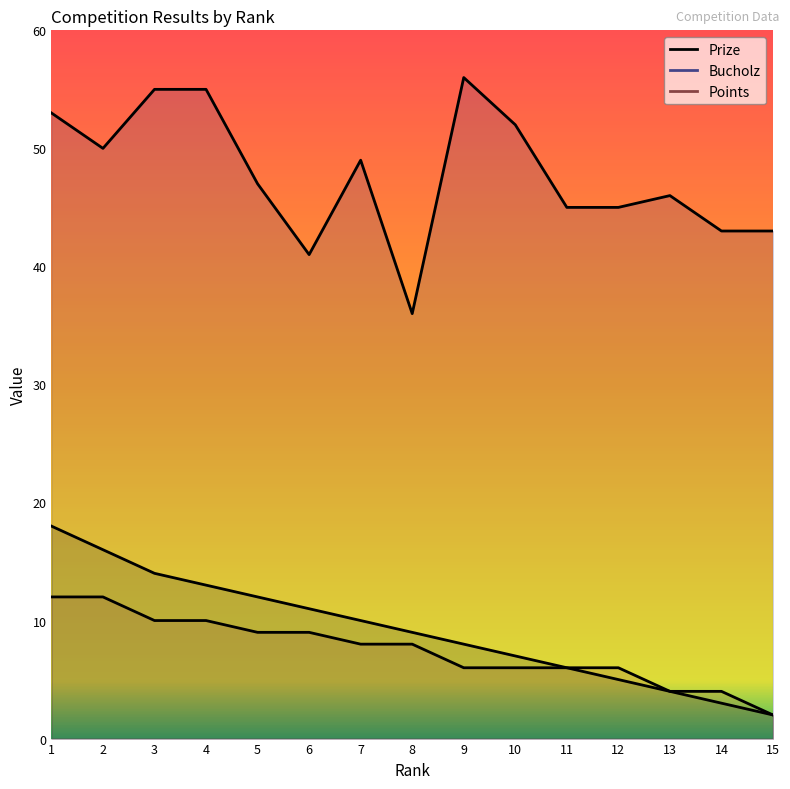

How many values in the Prize series are below 9?

7